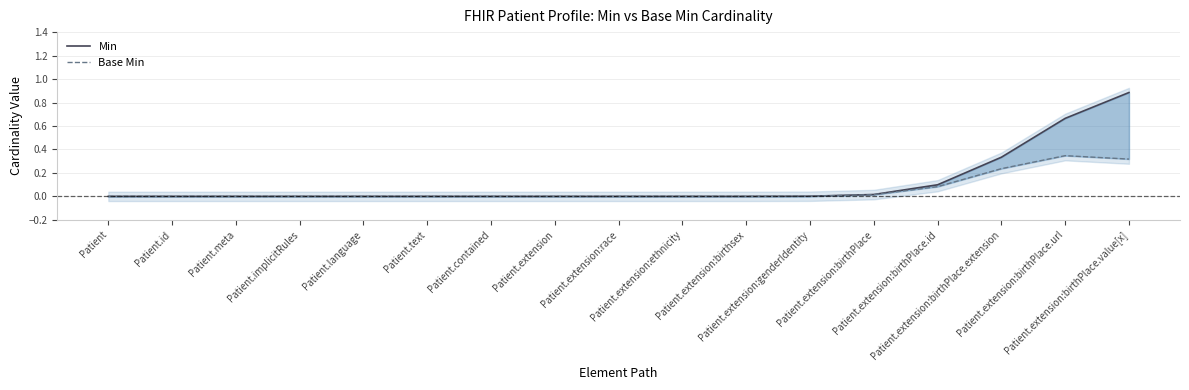

Reading left to right, extract all data points from this chart.

Min: Patient=0.0	Patient.id=0.0	Patient.meta=0.0	Patient.implicitRules=0.0	Patient.language=0.0	Patient.text=0.0	Patient.contained=0.0	Patient.extension=0.0	Patient.extension:race=0.0	Patient.extension:ethnicity=0.0	Patient.extension:birthsex=0.0	Patient.extension:genderIdentity=0.0	Patient.extension:birthPlace=0.0	Patient.extension:birthPlace.id=0.1	Patient.extension:birthPlace.extension=0.3	Patient.extension:birthPlace.url=0.7	Patient.extension:birthPlace.value[x]=0.9
Base Min: Patient=0.0	Patient.id=0.0	Patient.meta=0.0	Patient.implicitRules=0.0	Patient.language=0.0	Patient.text=0.0	Patient.contained=0.0	Patient.extension=0.0	Patient.extension:race=0.0	Patient.extension:ethnicity=0.0	Patient.extension:birthsex=0.0	Patient.extension:genderIdentity=0.0	Patient.extension:birthPlace=0.0	Patient.extension:birthPlace.id=0.1	Patient.extension:birthPlace.extension=0.2	Patient.extension:birthPlace.url=0.3	Patient.extension:birthPlace.value[x]=0.3